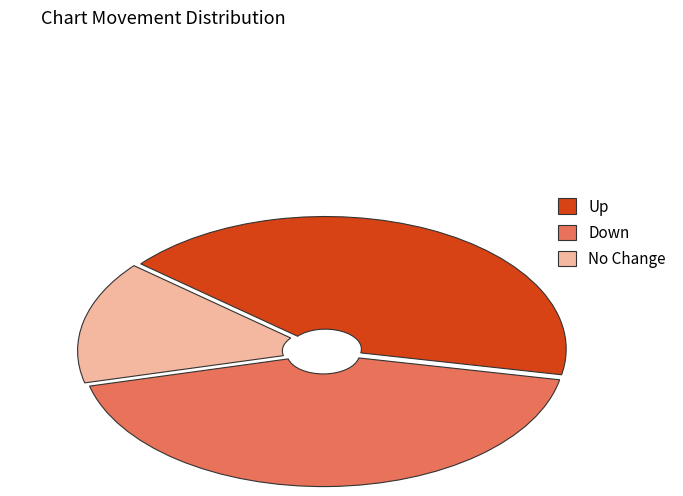

True or false: Up accounts for 37% of the total.

False